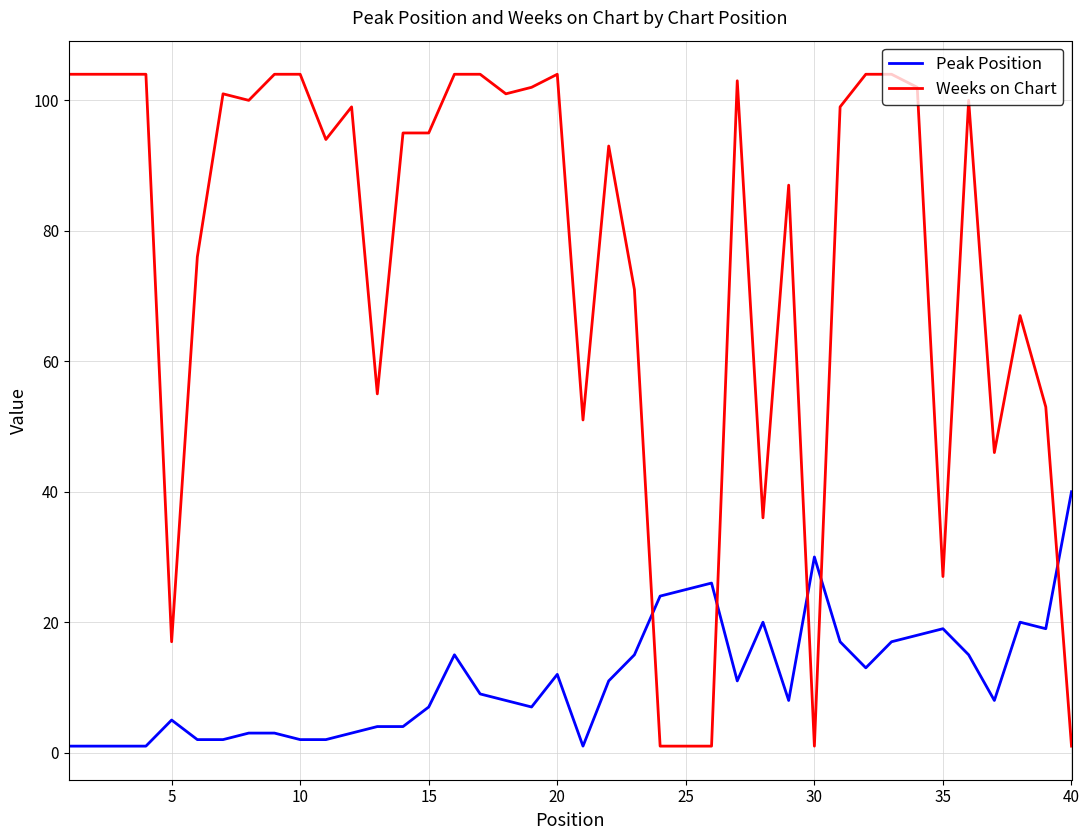

How many intersections are there between Weeks on Chart and Peak Position?

5